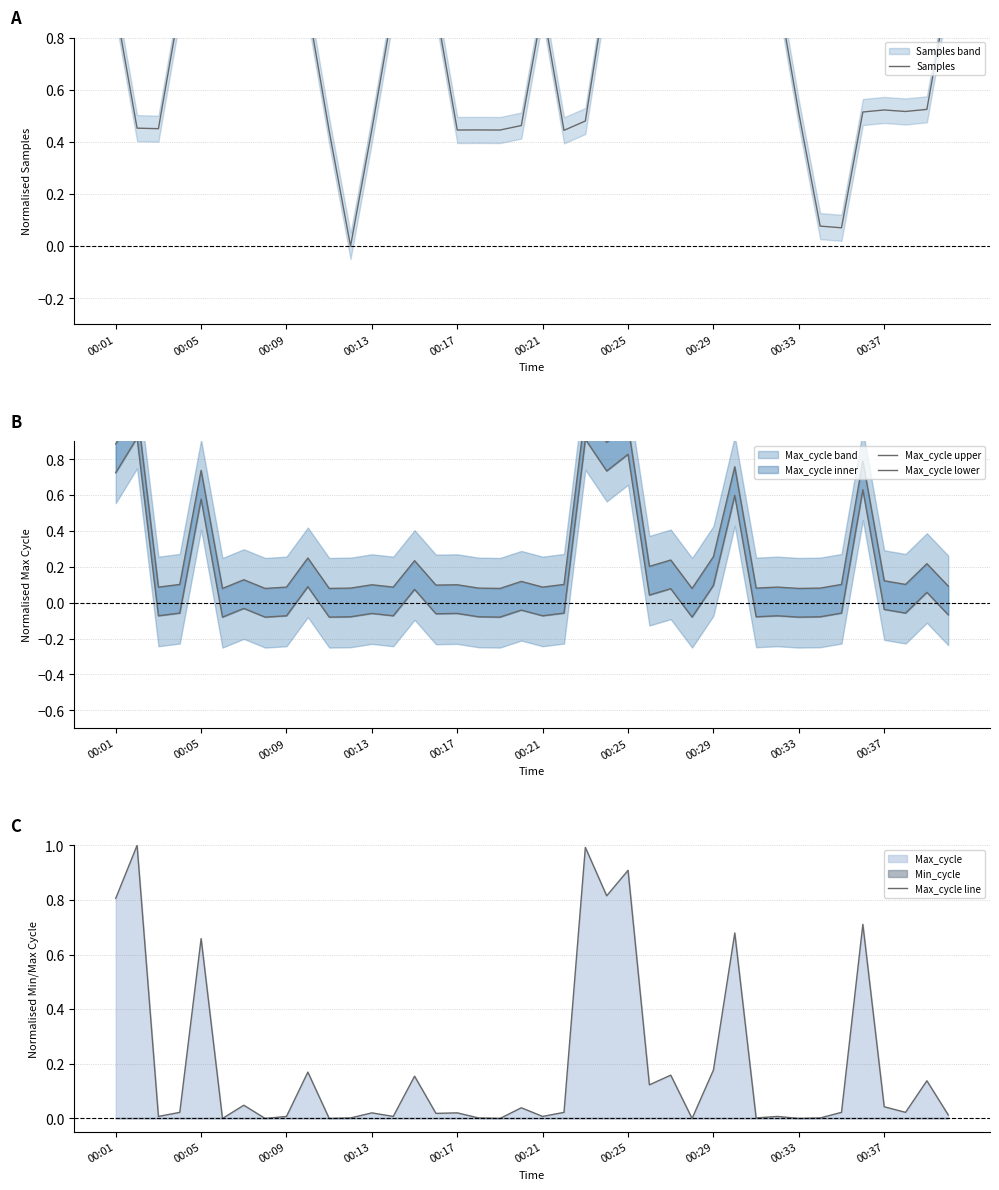

How many interior local valleys does the Max_cycle lower series have?

14